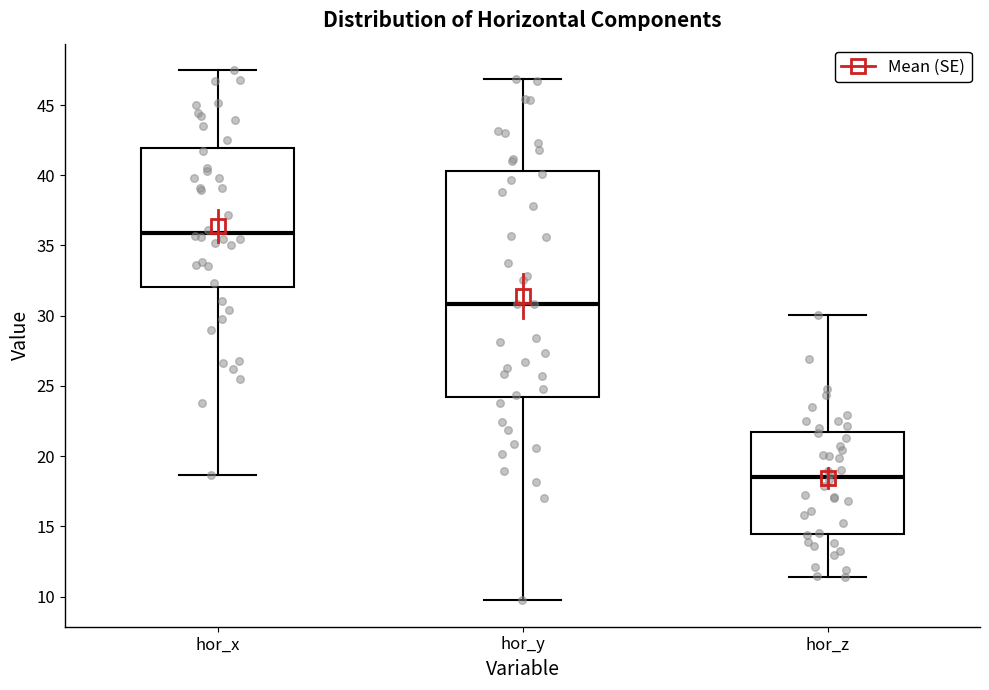

Where does the lower whisker of the box for hor_x end on the y-axis? The values are not printed on the chart, so give them approximately, as read against the axis.

18.5